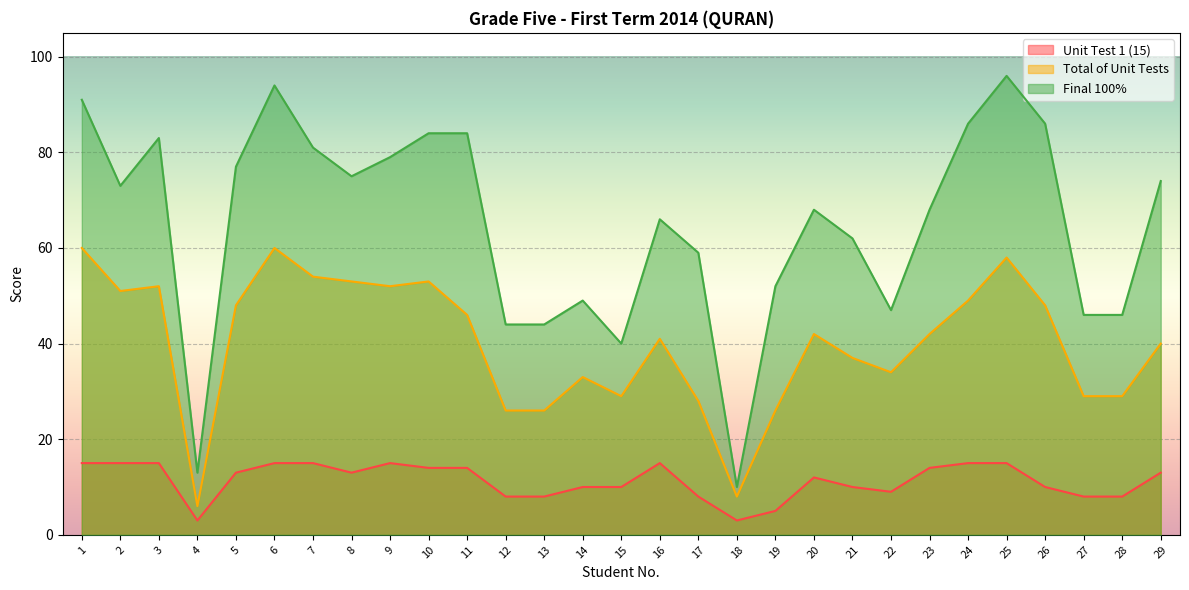

What is the difference between the maximum and minimum values in the Total of Unit Tests series?

54